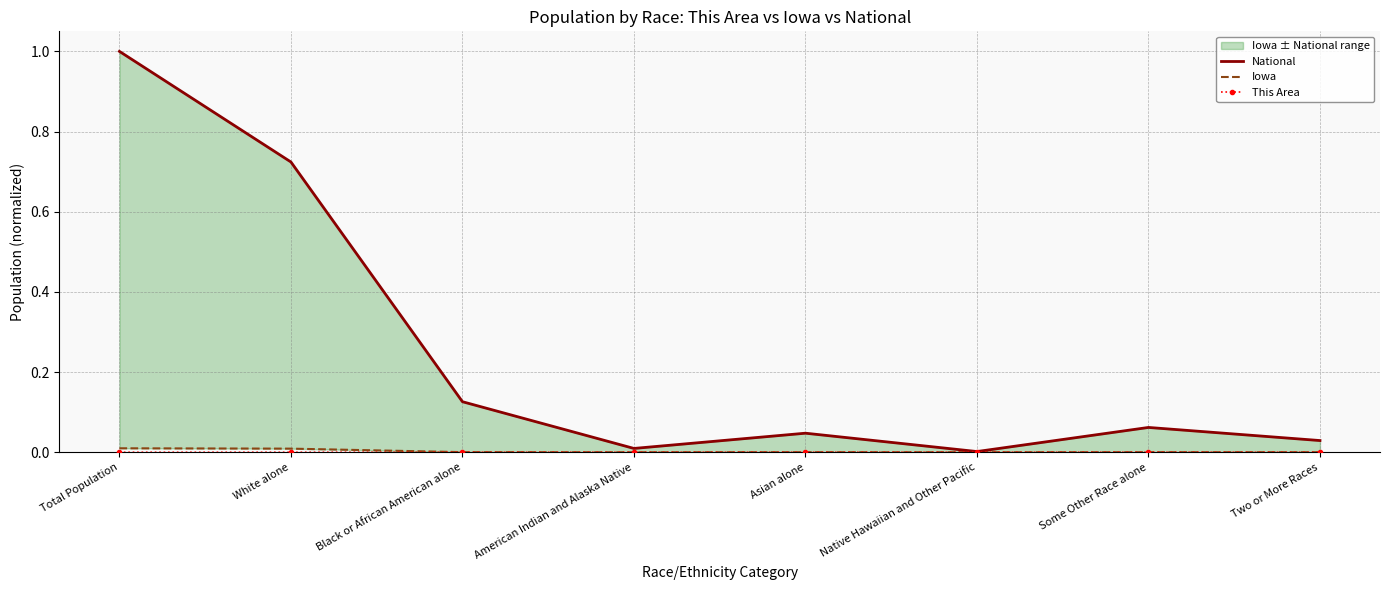

What position from the left is American Indian and Alaska Native?

4